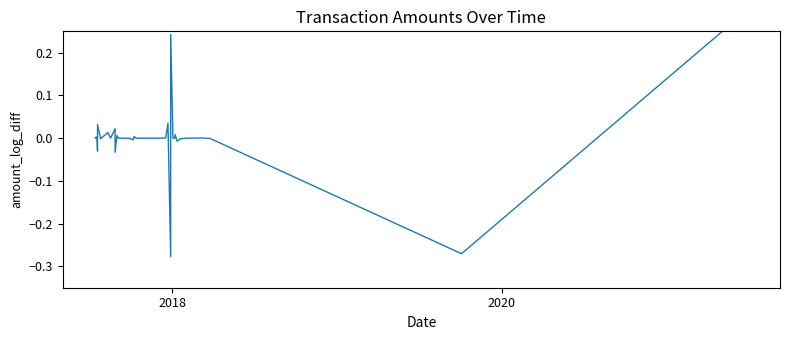

What is the difference between the maximum and minimum values?

0.6